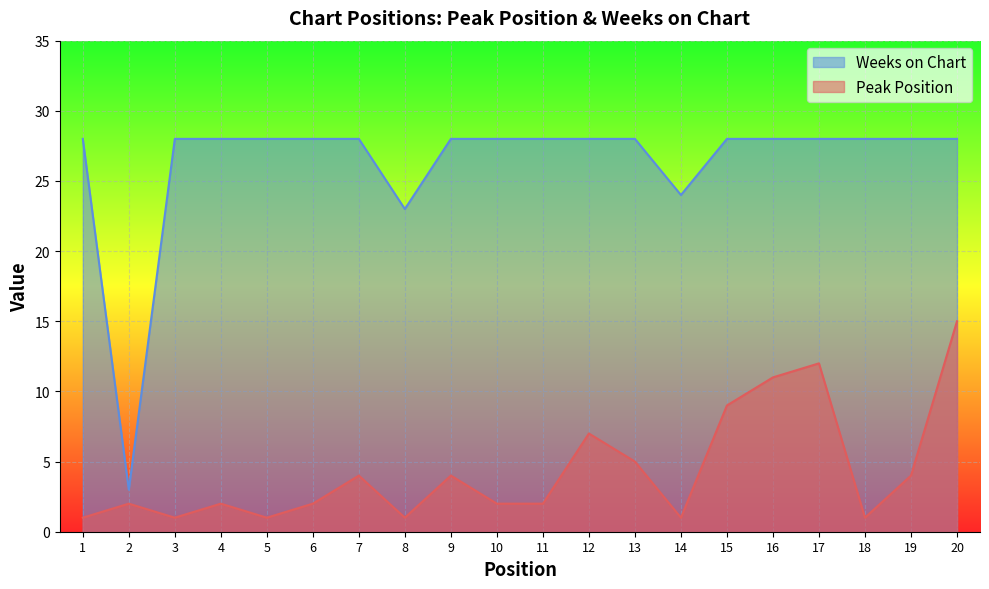

How many lines are shown in the chart?

2